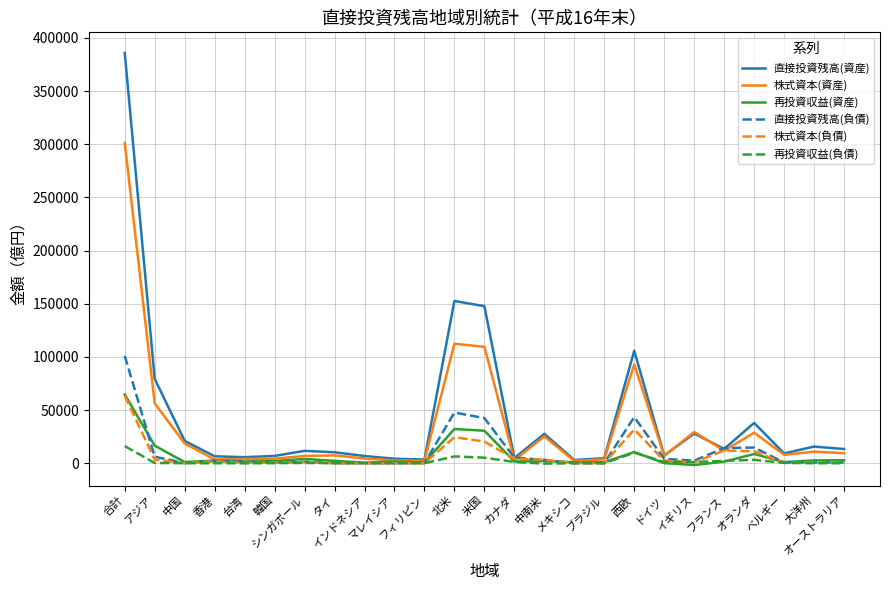

What are all the series names shown in the legend?

直接投資残高(資産), 株式資本(資産), 再投資収益(資産), 直接投資残高(負債), 株式資本(負債), 再投資収益(負債)